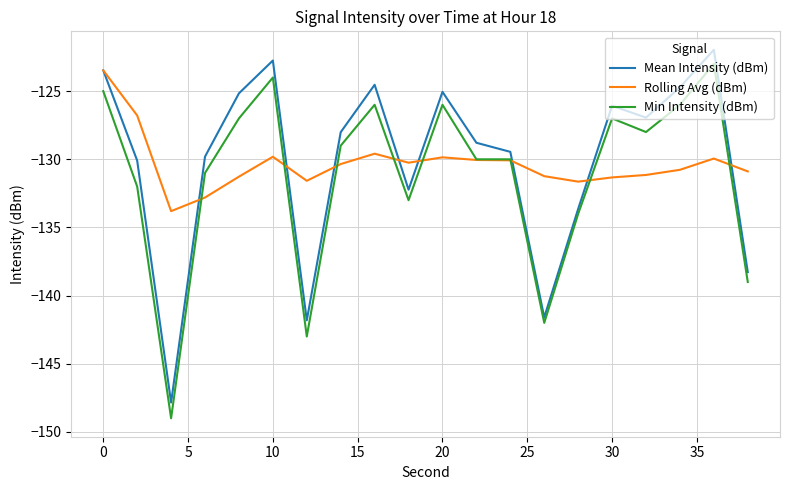

What is the minimum value shown in the chart?

-149.0